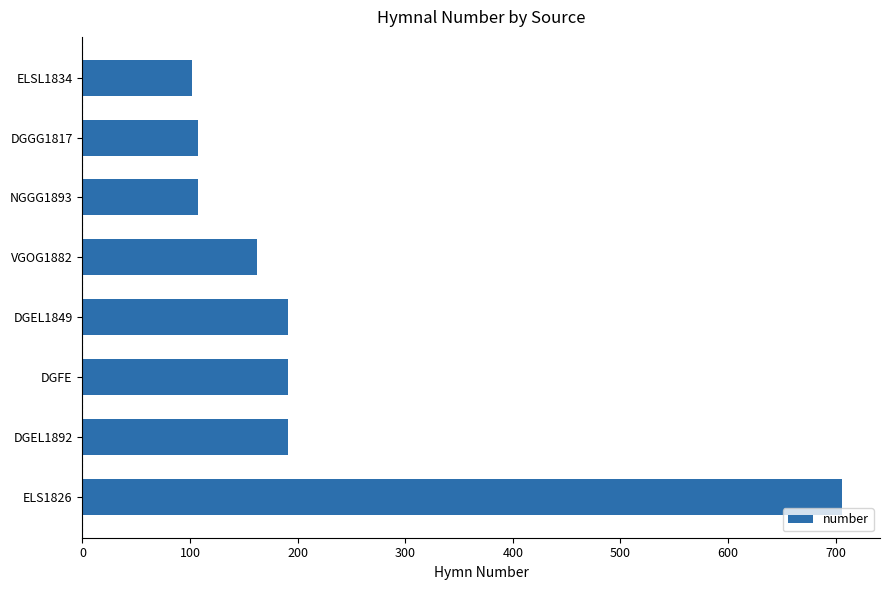

What is the label of the 8th bar from the bottom?

ELSL1834